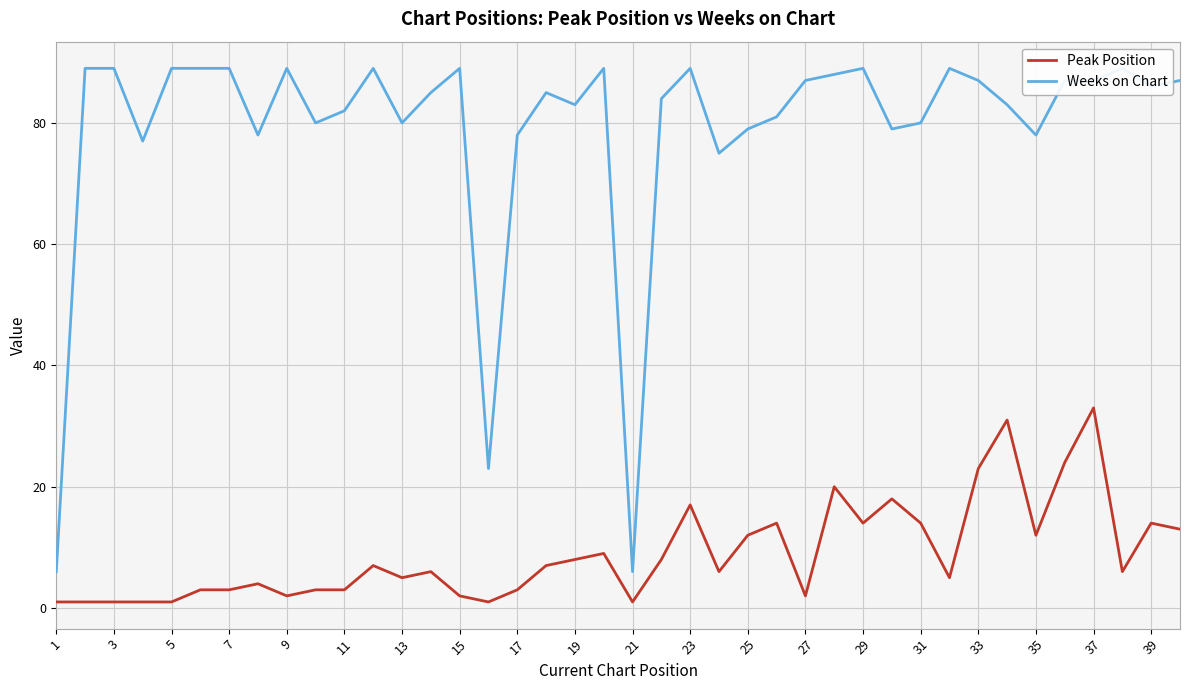

True or false: Weeks on Chart has more than 1 points higher than both neighbors.

True